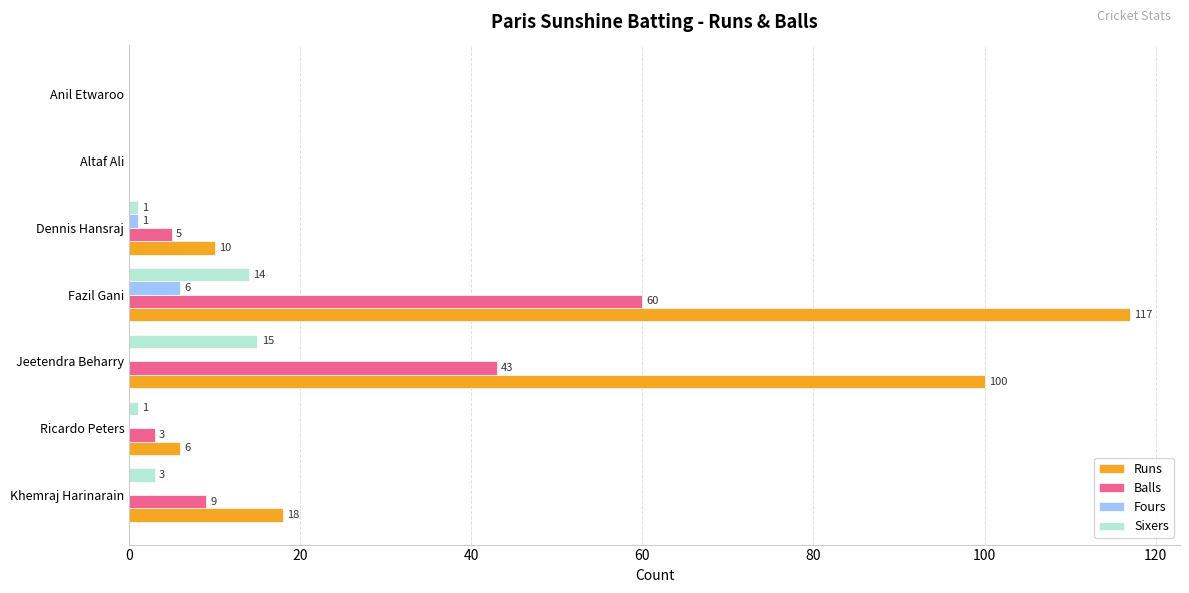

Count the number of categories in the chart.

7